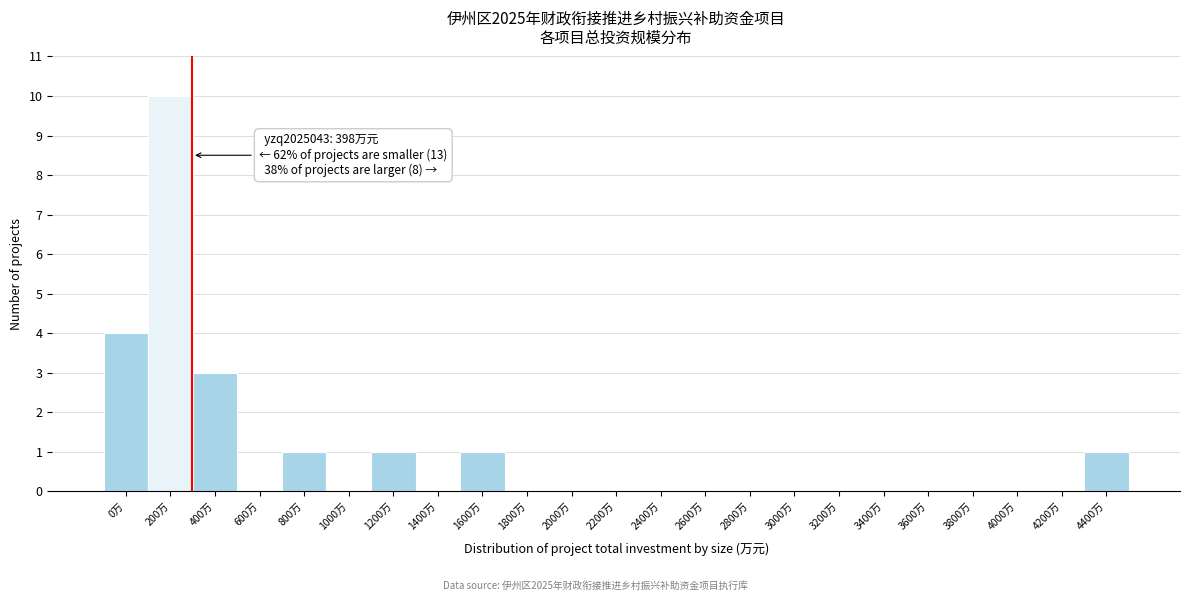

Reading left to right, extract all data points from this chart.

0万=4	200万=10	400万=3	600万=0	800万=1	1000万=0	1200万=1	1400万=0	1600万=1	1800万=0	2000万=0	2200万=0	2400万=0	2600万=0	2800万=0	3000万=0	3200万=0	3400万=0	3600万=0	3800万=0	4000万=0	4200万=0	4400万=1